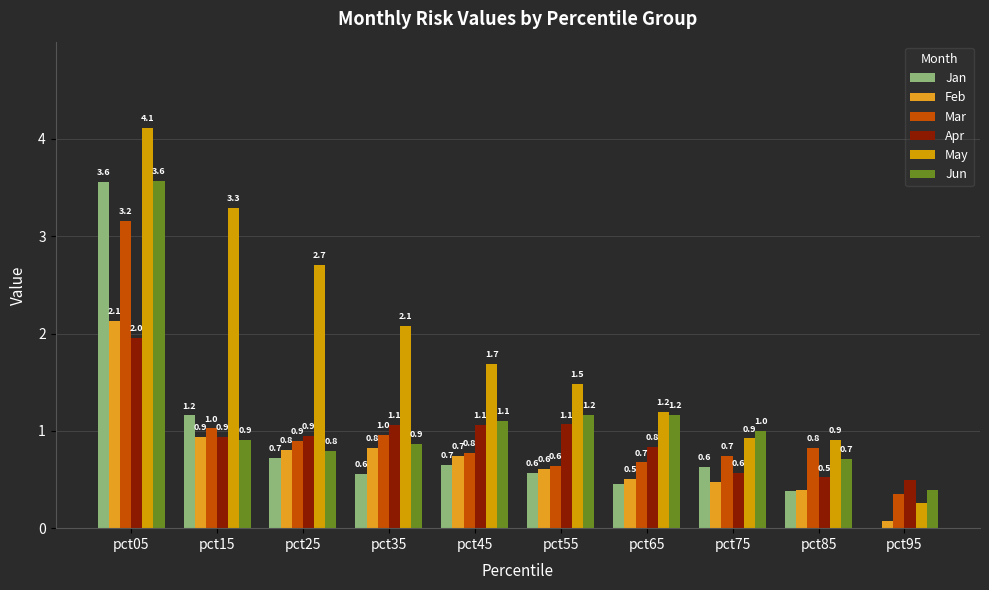

Which category has the lowest value across all series?

pct95